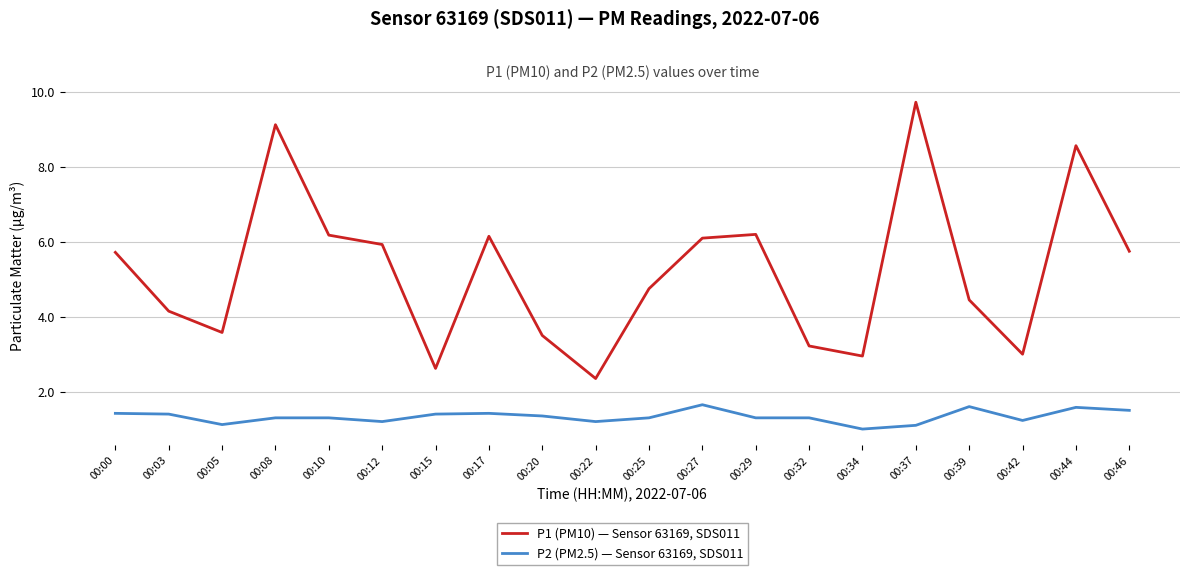

True or false: P2 (PM2.5) — Sensor 63169, SDS011 has a value of 1.4 at 00:17.

True